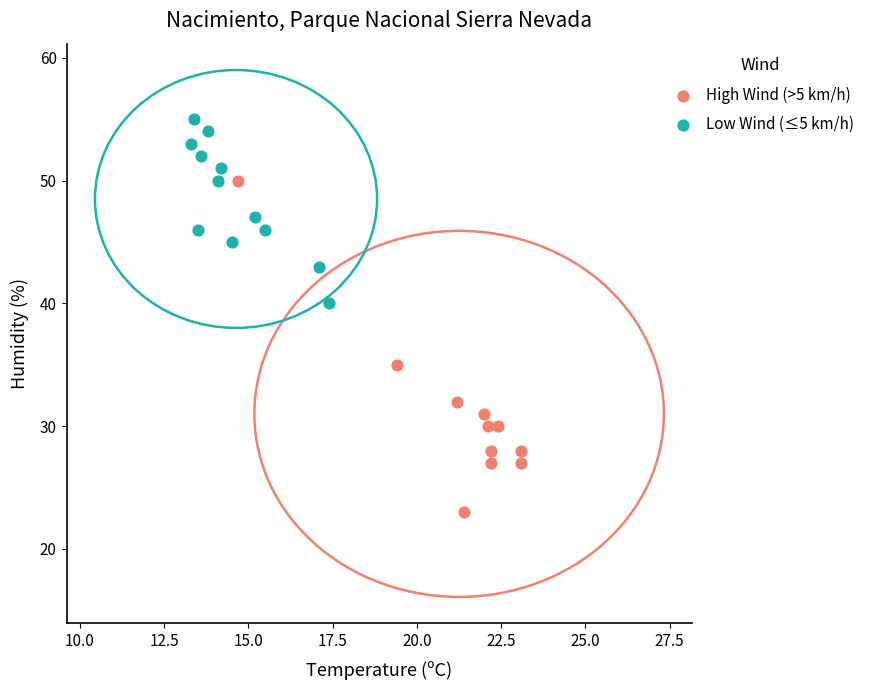

Which series contains the highest Y value?

Low Wind (≤5 km/h)